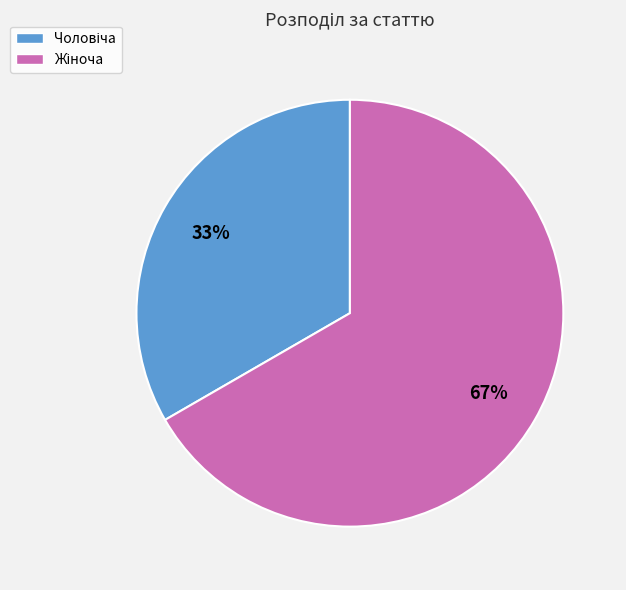

Does any single category account for the majority?

Yes